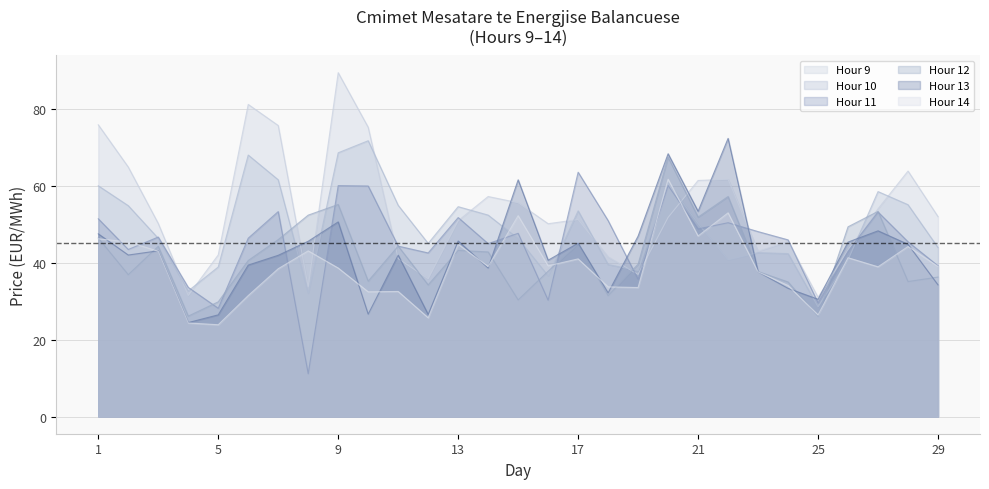

How many times do Hour 13 and Hour 10 cross each other?

8